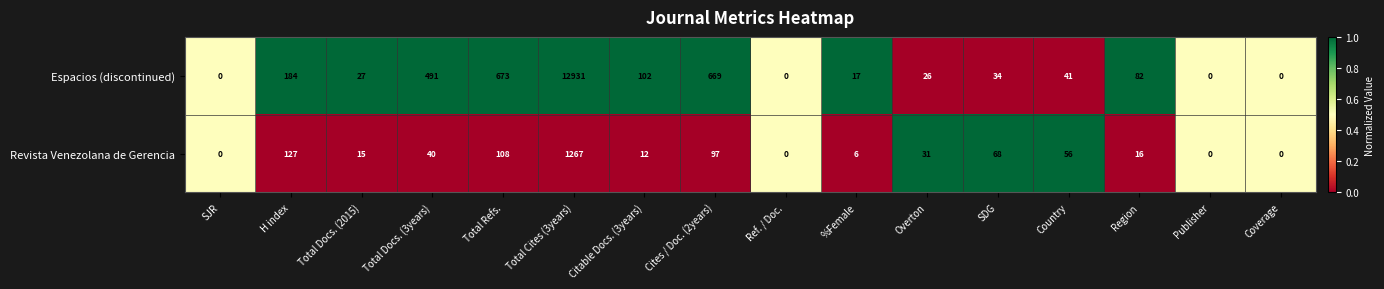

At which category is the sum across all series the highest?

Total Cites (3years)